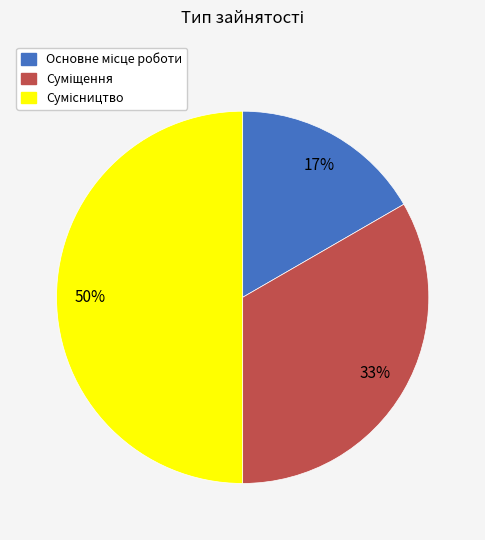

Count the number of slices in the pie.

3